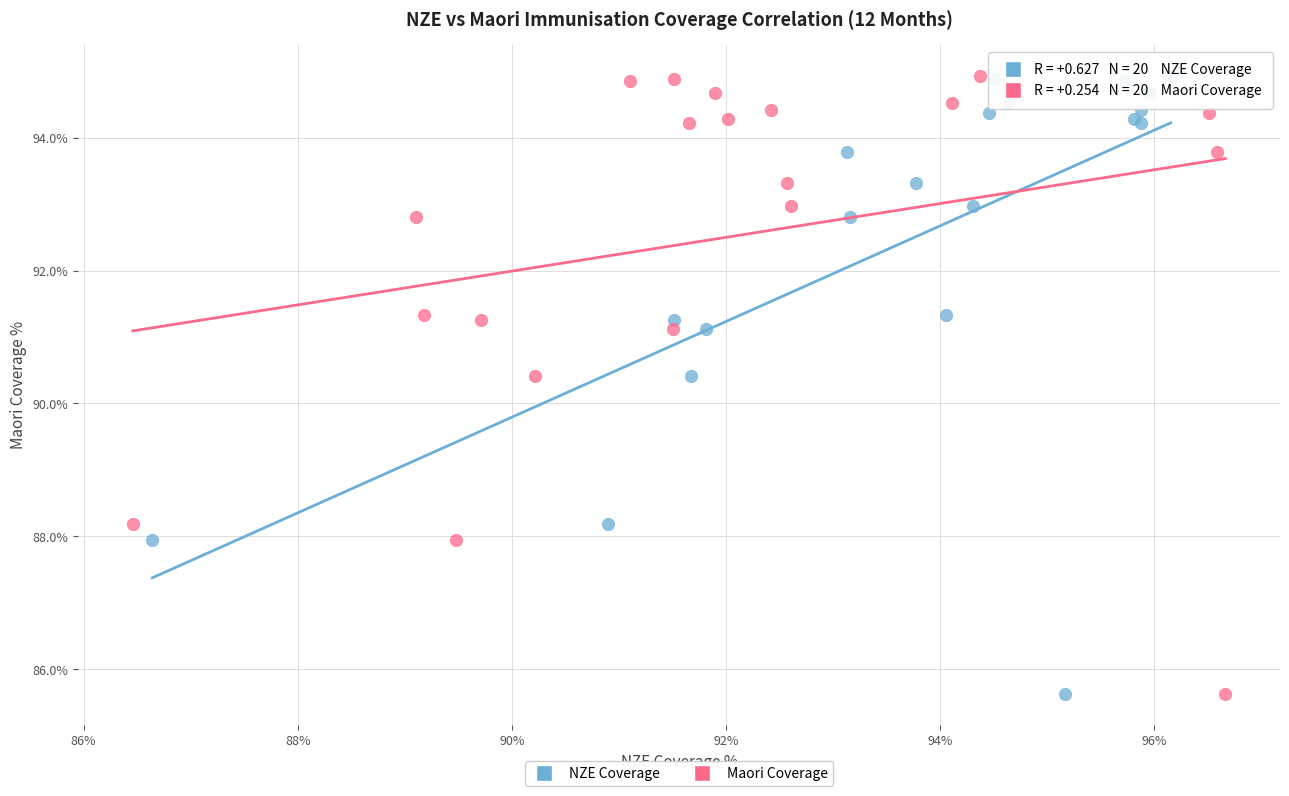

What are all the series names shown in the legend?

NZE Coverage, Maori Coverage